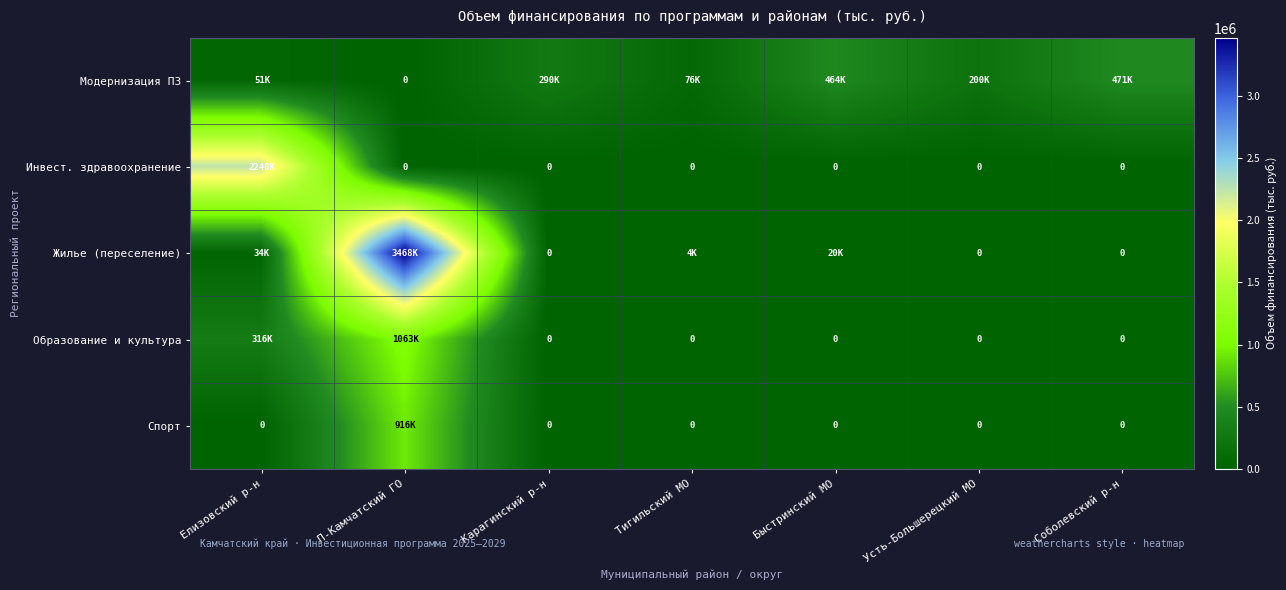

The Модернизация ПЗ series shows 99900.9 at Тигильский МО. True or false?

False